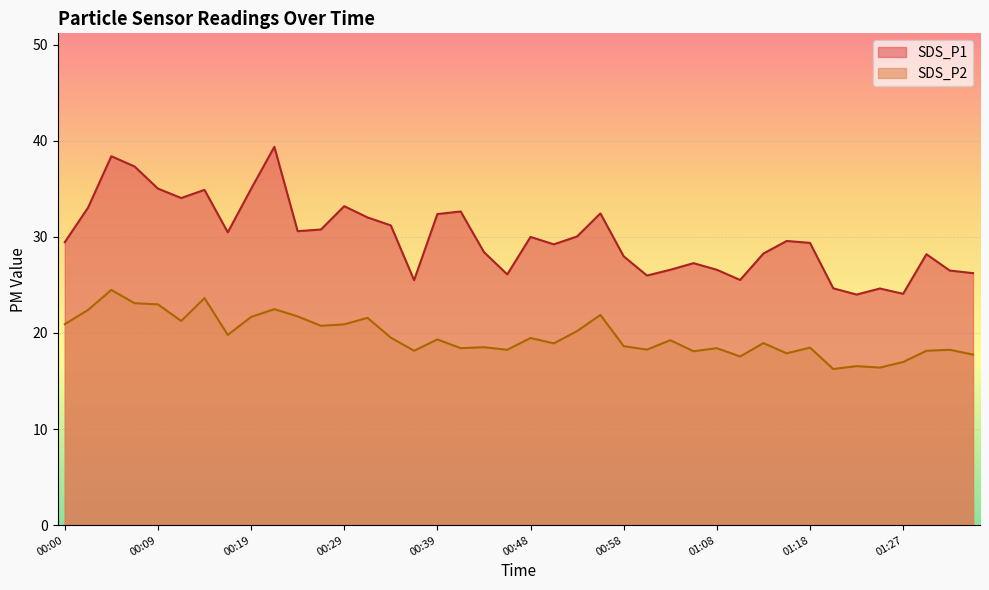

Which series has the largest range (max minus min)?

SDS_P1